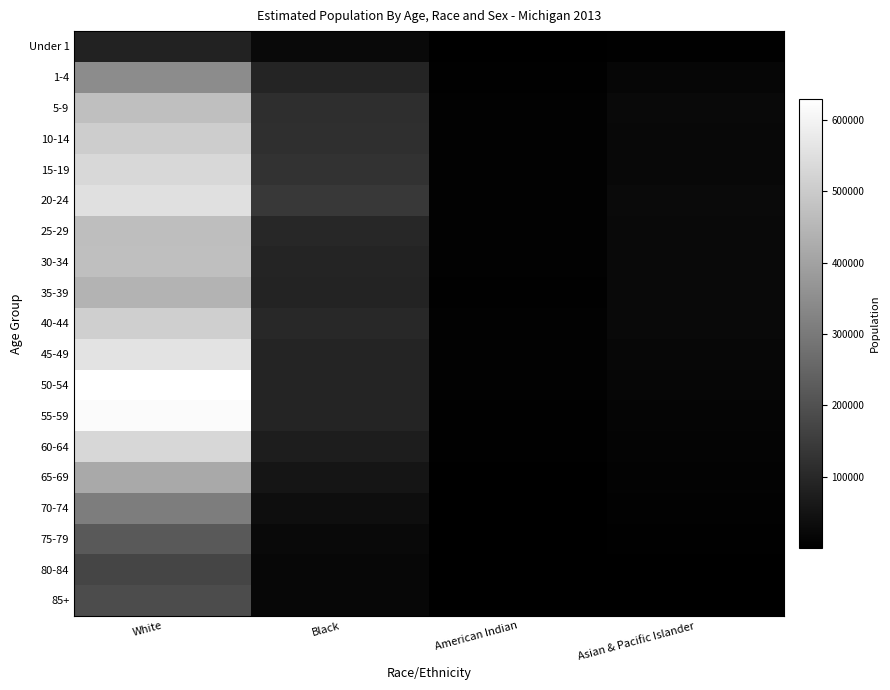

Rank the series at American Indian from lowest to highest value.

85+, 80-84, 75-79, Under 1, 70-74, 65-69, 60-64, 1-4, 35-39, 55-59, 30-34, 25-29, 45-49, 40-44, 50-54, 5-9, 10-14, 15-19, 20-24